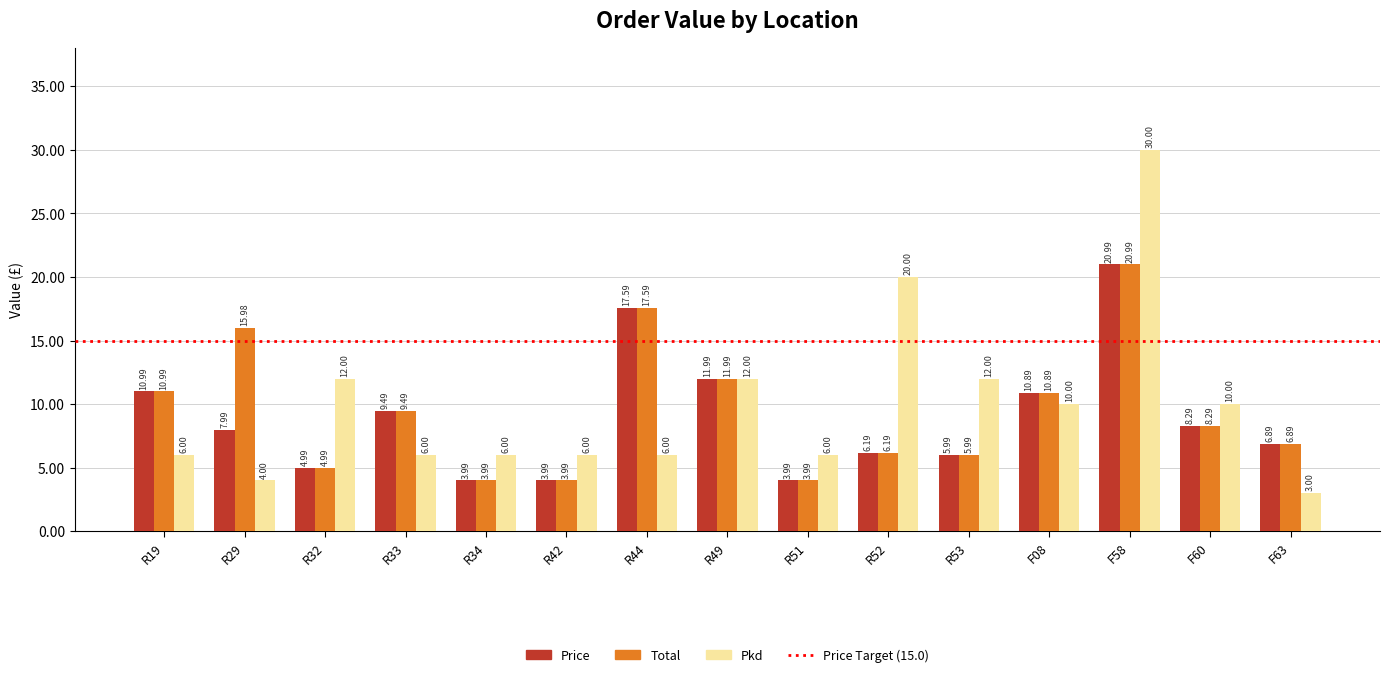

Between R34 and R53, which series saw the biggest shift?

Pkd